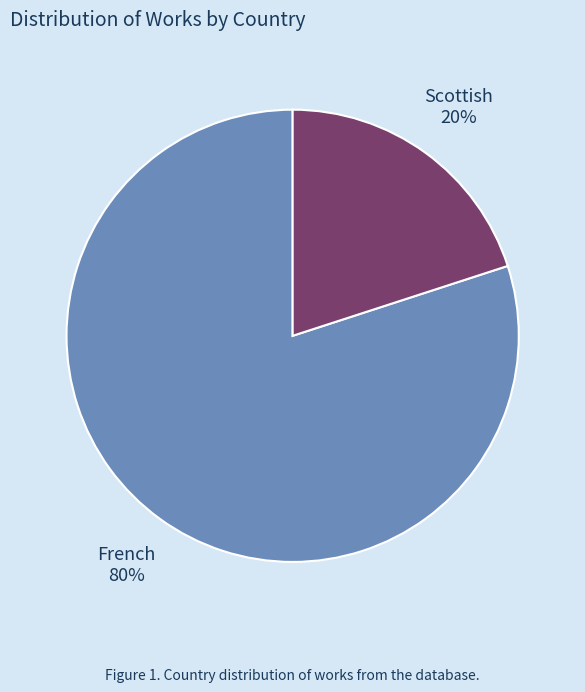

Between French and Scottish, which is larger?

French